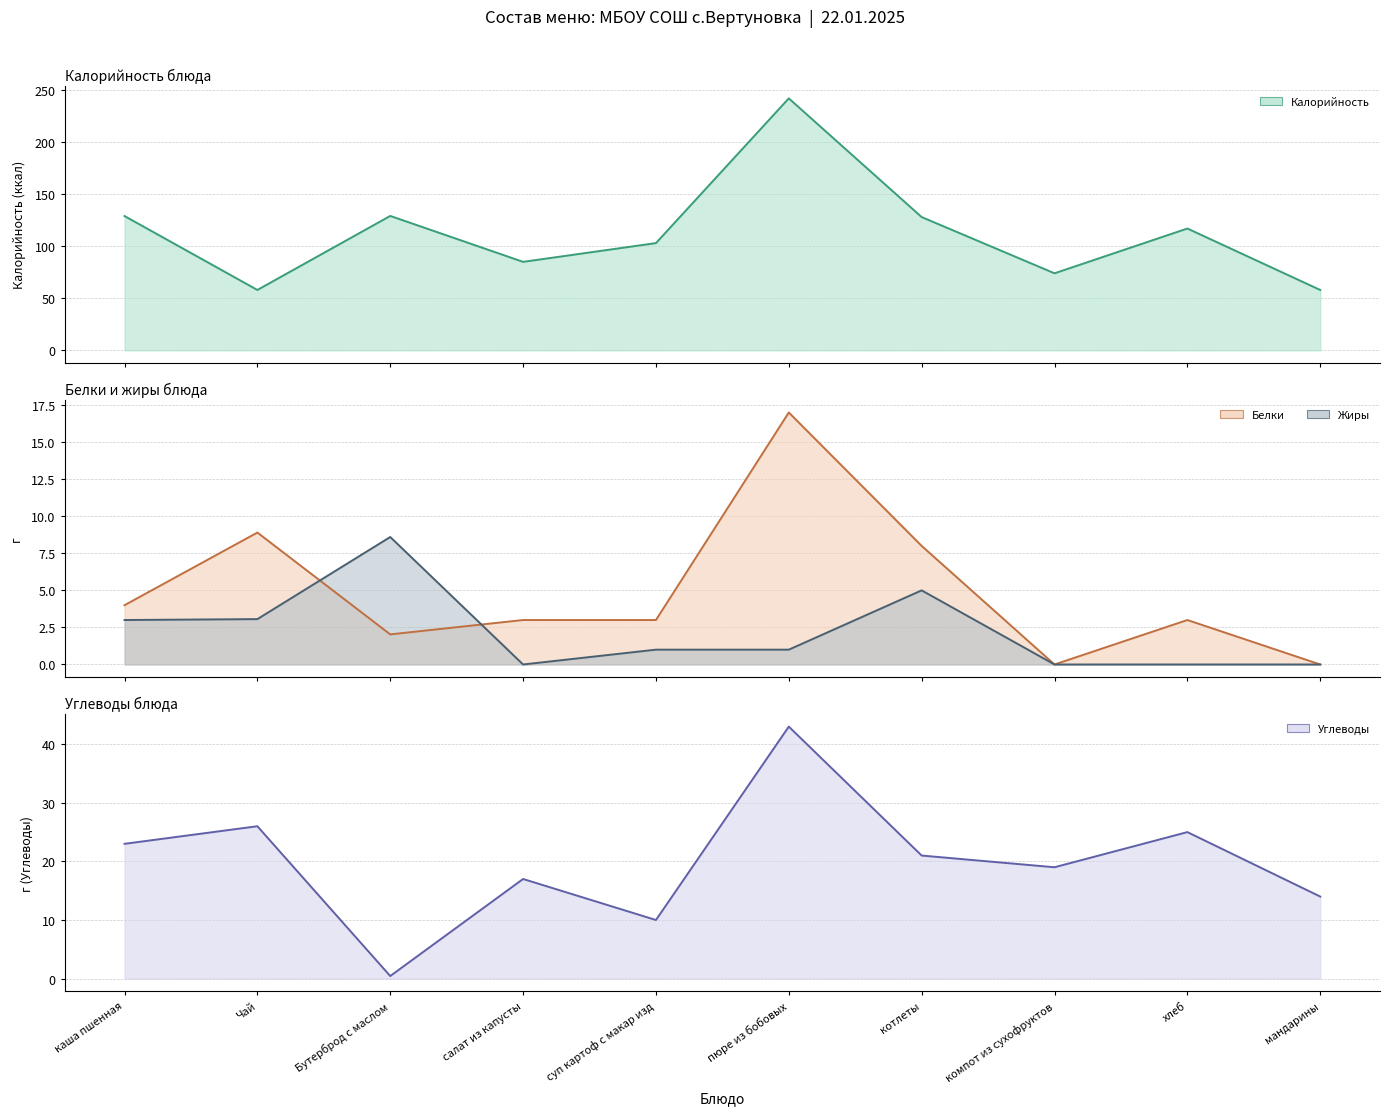

True or false: Жиры has more than 0 interior local peaks.

True